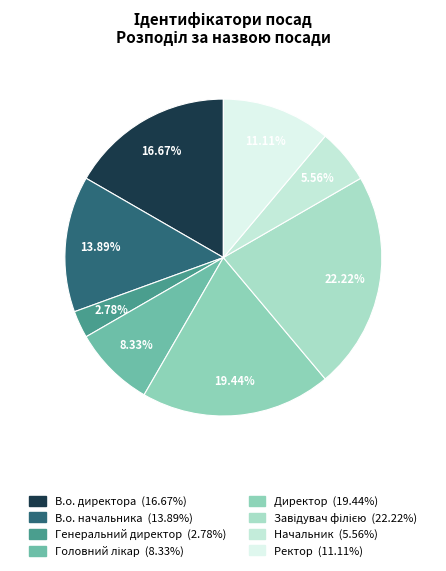

Rank the categories by value from lowest to highest.

Генеральний директор, Начальник, Головний лікар, Ректор, В.о. начальника, В.о. директора, Директор, Завідувач філією